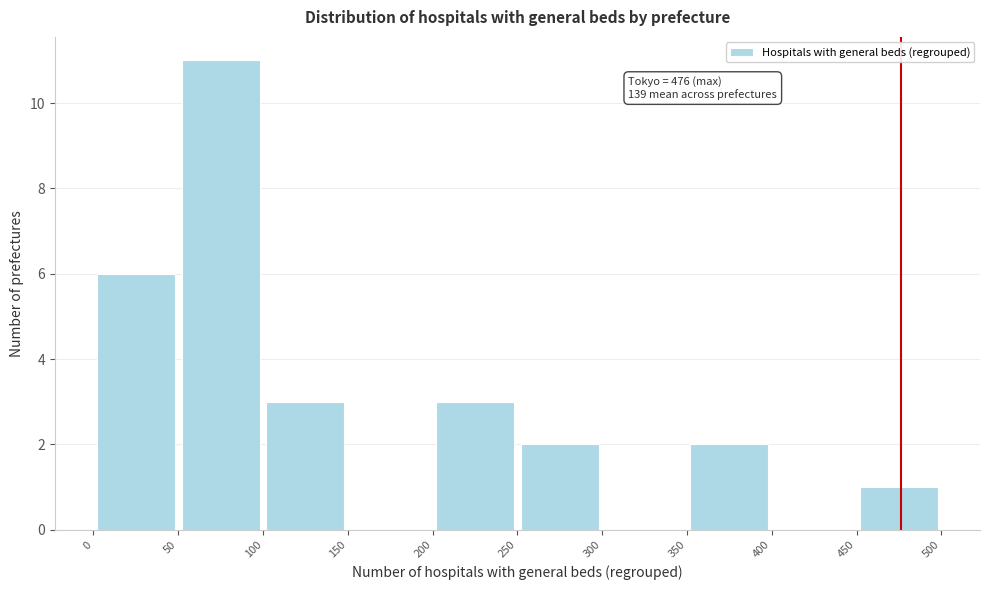

Which range on the x-axis has the tallest bar?

50 to 100